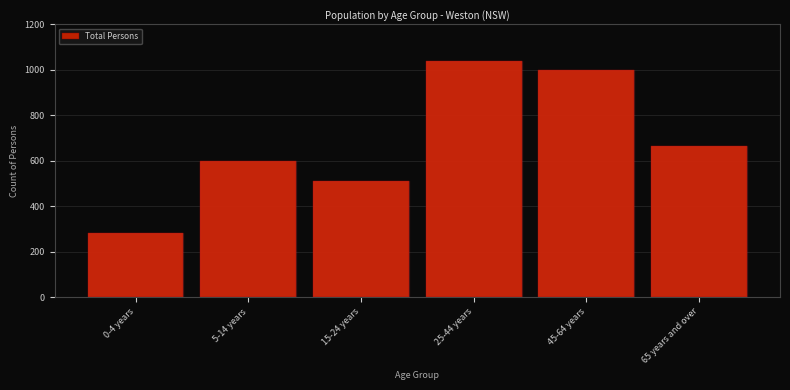

Reading left to right, list all the values displayed in this chart.

280	597	510	1040	998	663